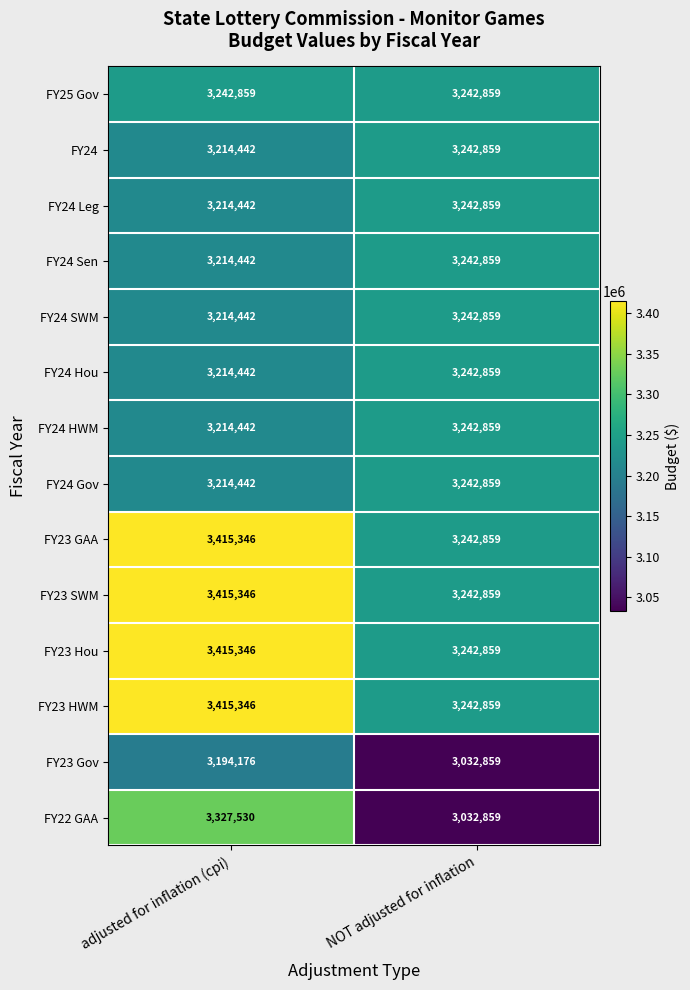

Reading left to right, what are all the values shown in this chart?

FY25 Gov: 3242859	3242859
FY24: 3214442	3242859
FY24 Leg: 3214442	3242859
FY24 Sen: 3214442	3242859
FY24 SWM: 3214442	3242859
FY24 Hou: 3214442	3242859
FY24 HWM: 3214442	3242859
FY24 Gov: 3214442	3242859
FY23 GAA: 3415346	3242859
FY23 SWM: 3415346	3242859
FY23 Hou: 3415346	3242859
FY23 HWM: 3415346	3242859
FY23 Gov: 3194176	3032859
FY22 GAA: 3327530	3032859